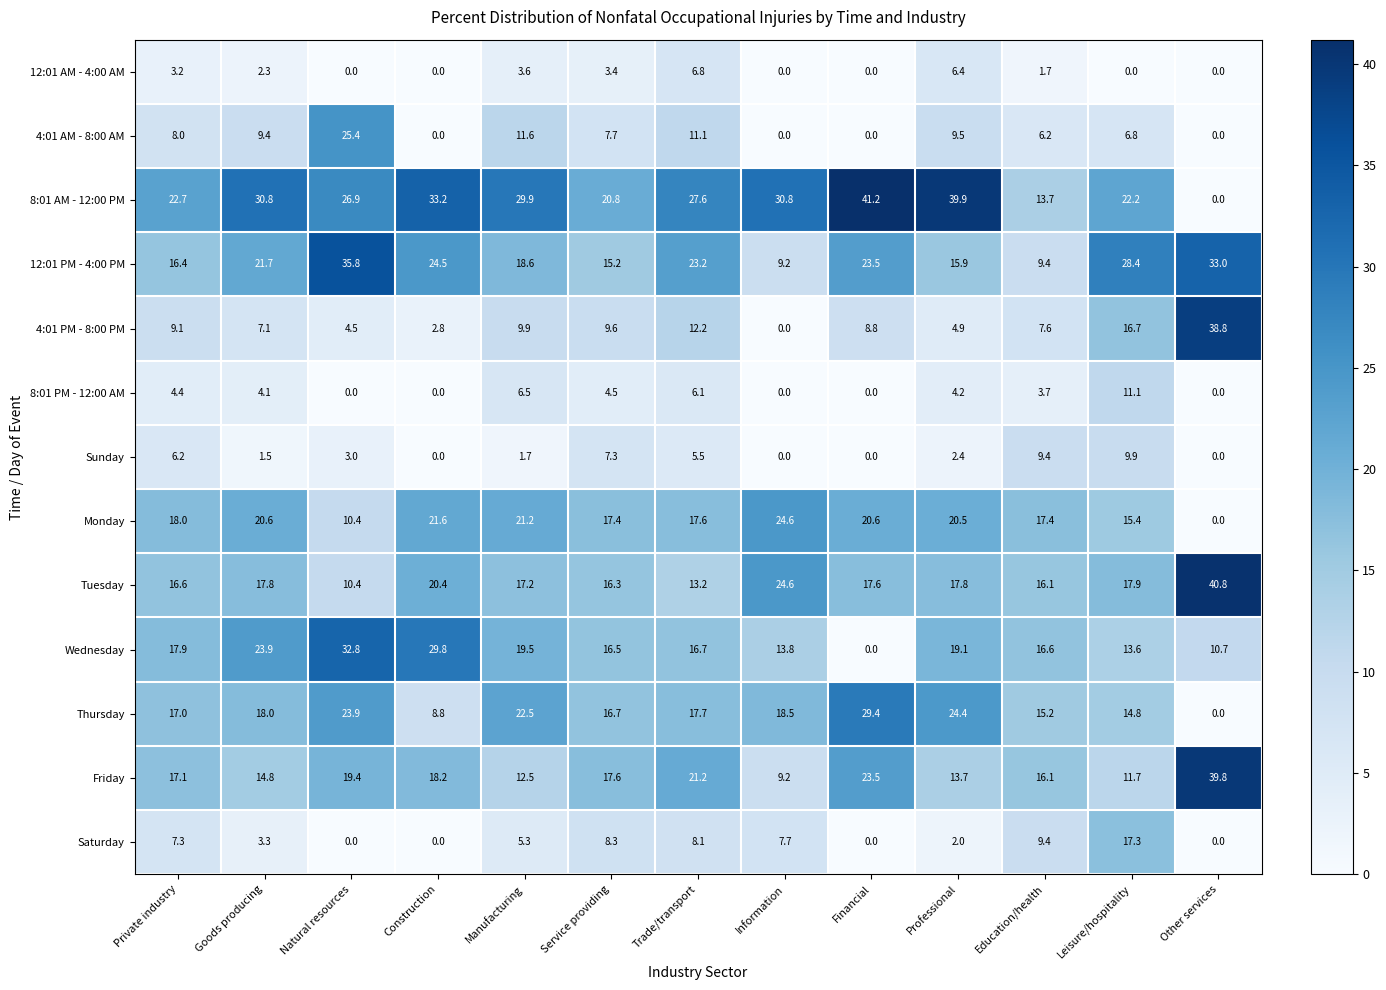

How many data points in 12:01 AM - 4:00 AM are above 1?

7